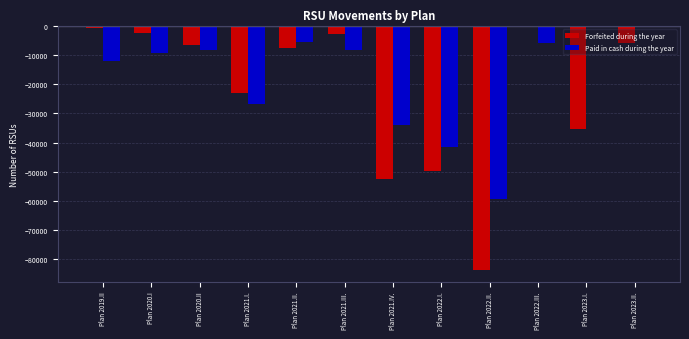

Which series has the largest total across all categories?

Paid in cash during the year